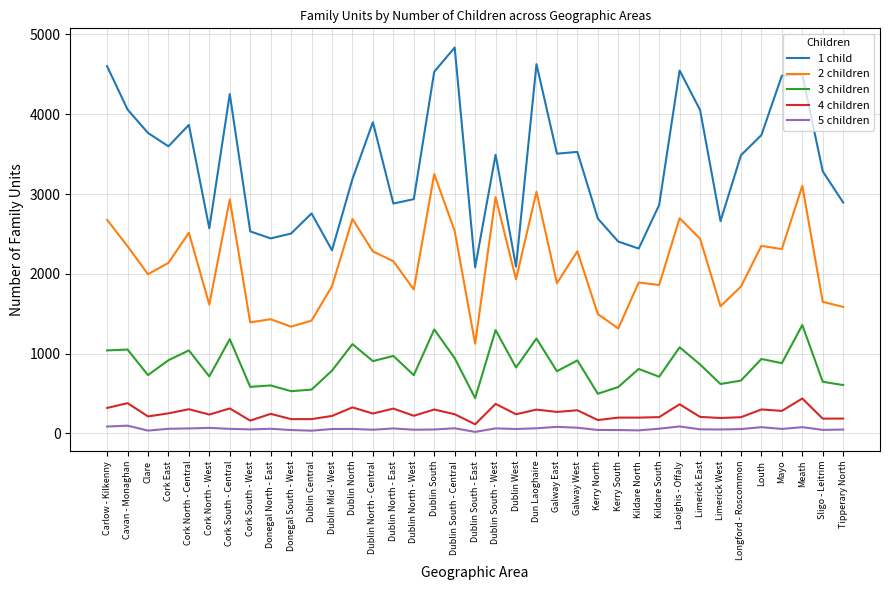

How many categories are shown in the chart?

37